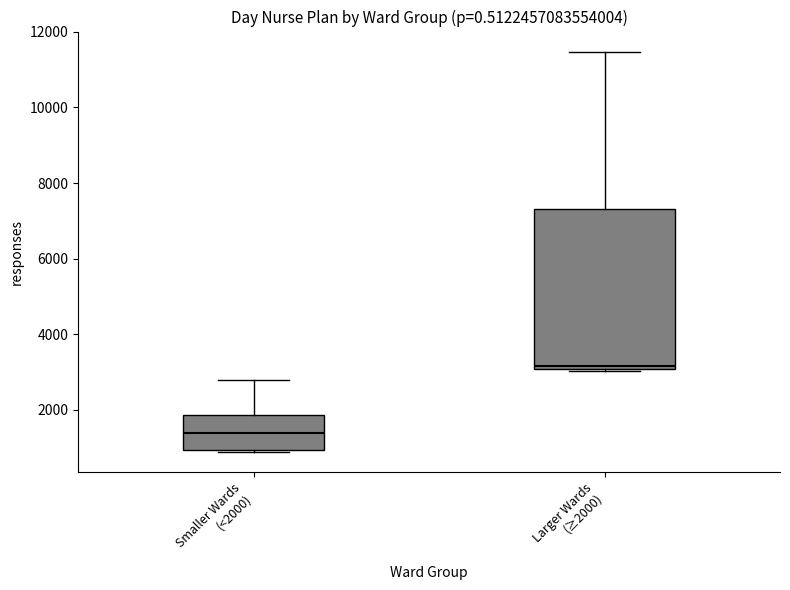

Where does the upper whisker of the box for Larger Wards (≥2000) end on the y-axis? The values are not printed on the chart, so give them approximately, as read against the axis.

11400